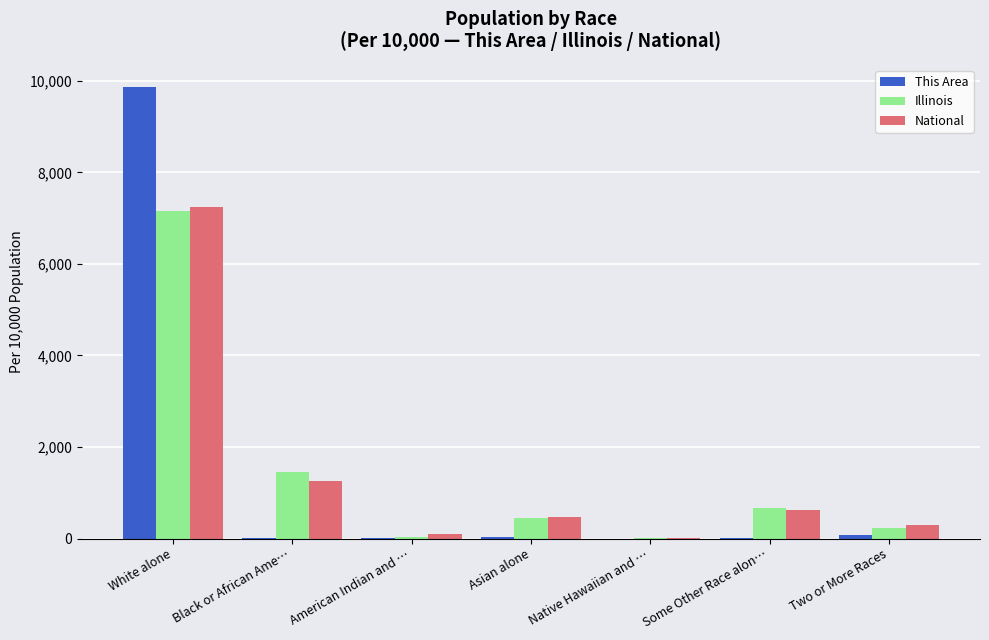

What is the approximate value of This Area at White alone?

9855.4